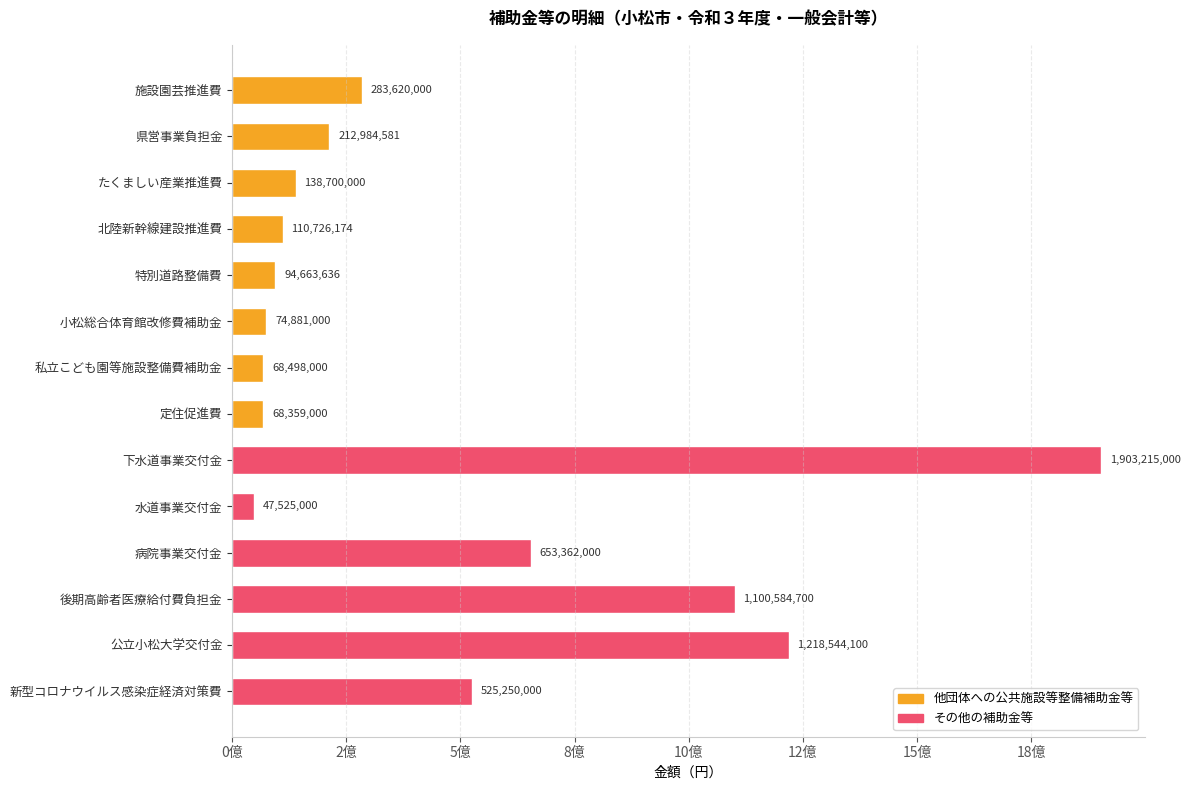

Between 公立小松大学交付金 and 病院事業交付金, which is larger?

公立小松大学交付金